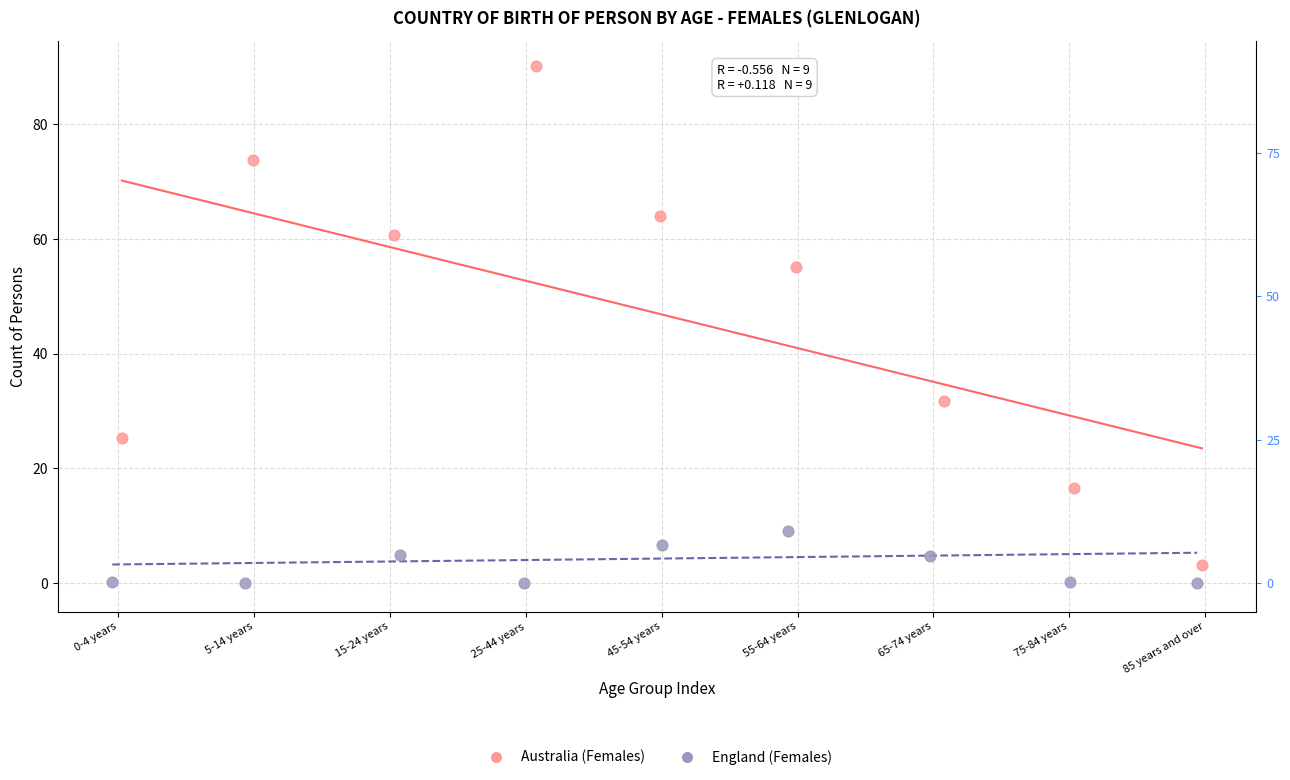

Which series reaches the maximum Y coordinate?

Australia (Females)